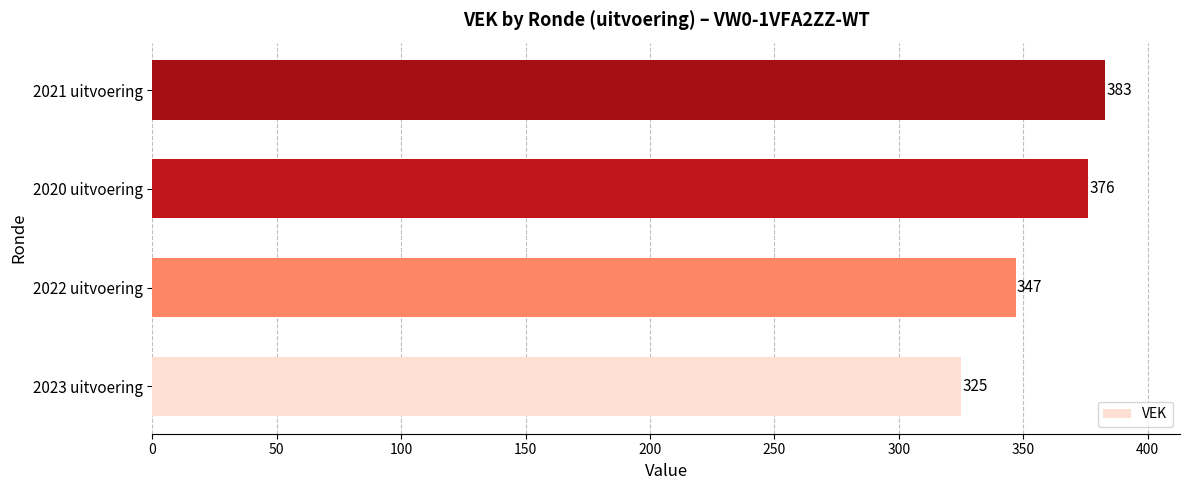

What is the ratio of the value at 2020 uitvoering to the value at 2022 uitvoering?

1.1